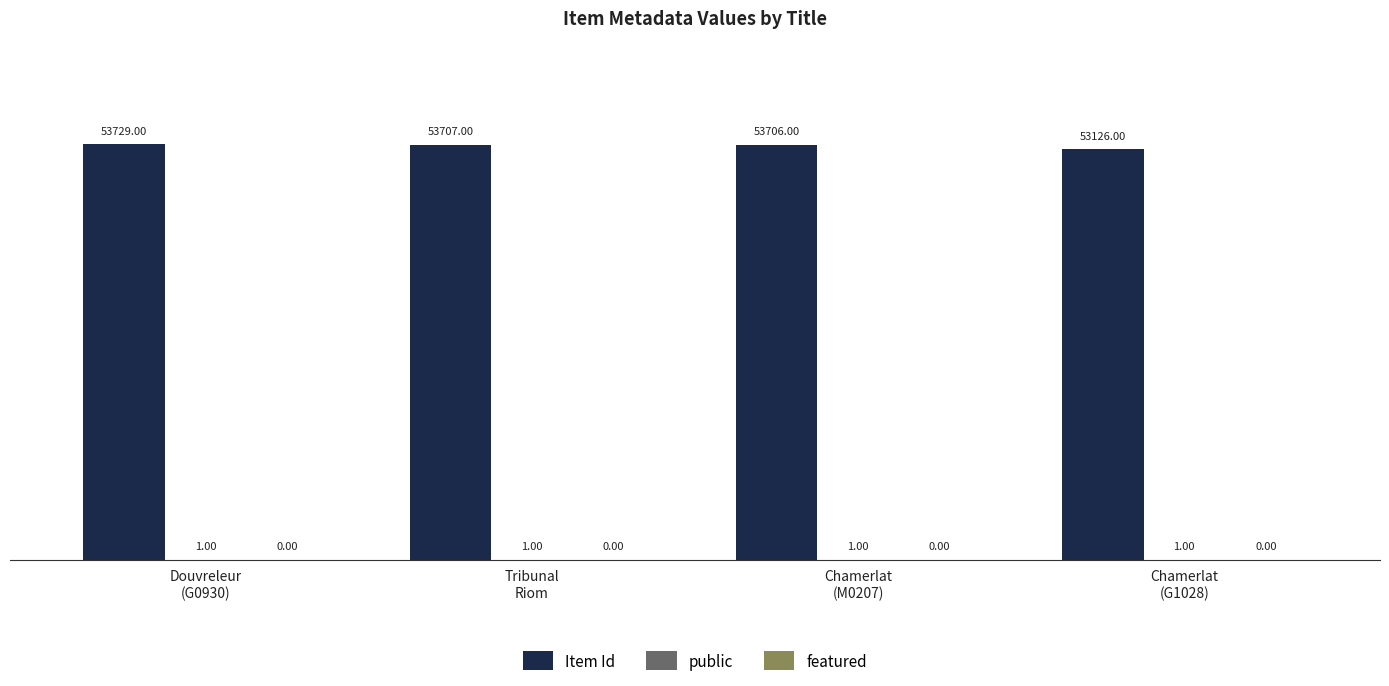

Which series has the largest total across all categories?

Item Id